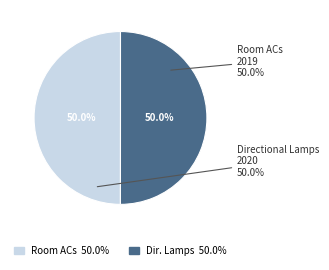

Between Energy efficiency (Directional Lamps) and Decision No. 107/2018 (Room ACs), which is larger?

Energy efficiency (Directional Lamps)